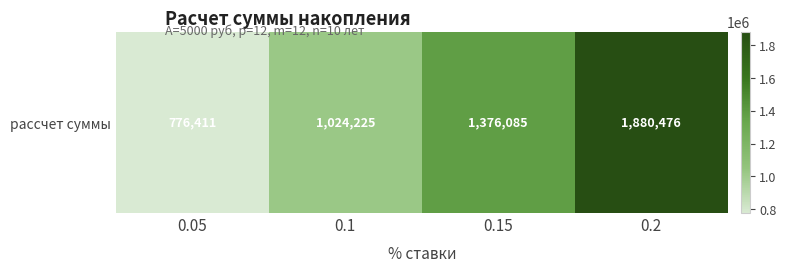

How many values are below 1376085?

2